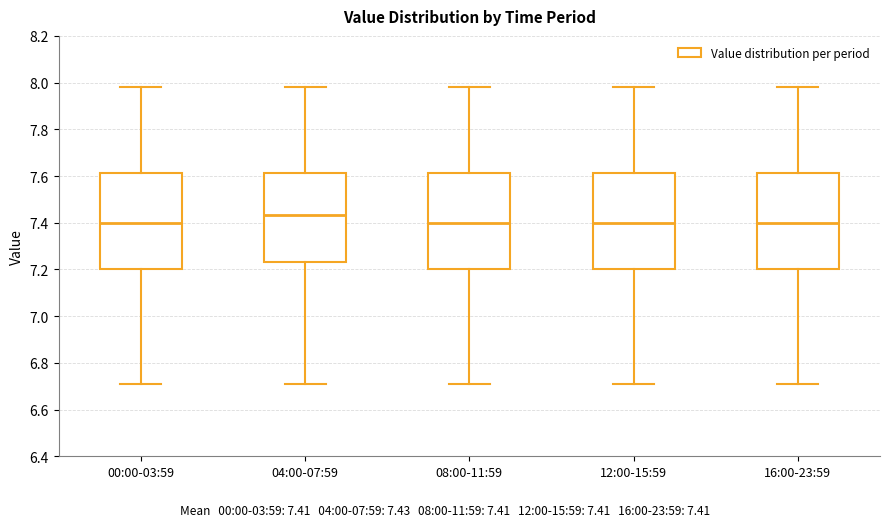

Where is the upper edge of the box for 00:00-03:59 on the y-axis? The values are not printed on the chart, so give them approximately, as read against the axis.

7.62